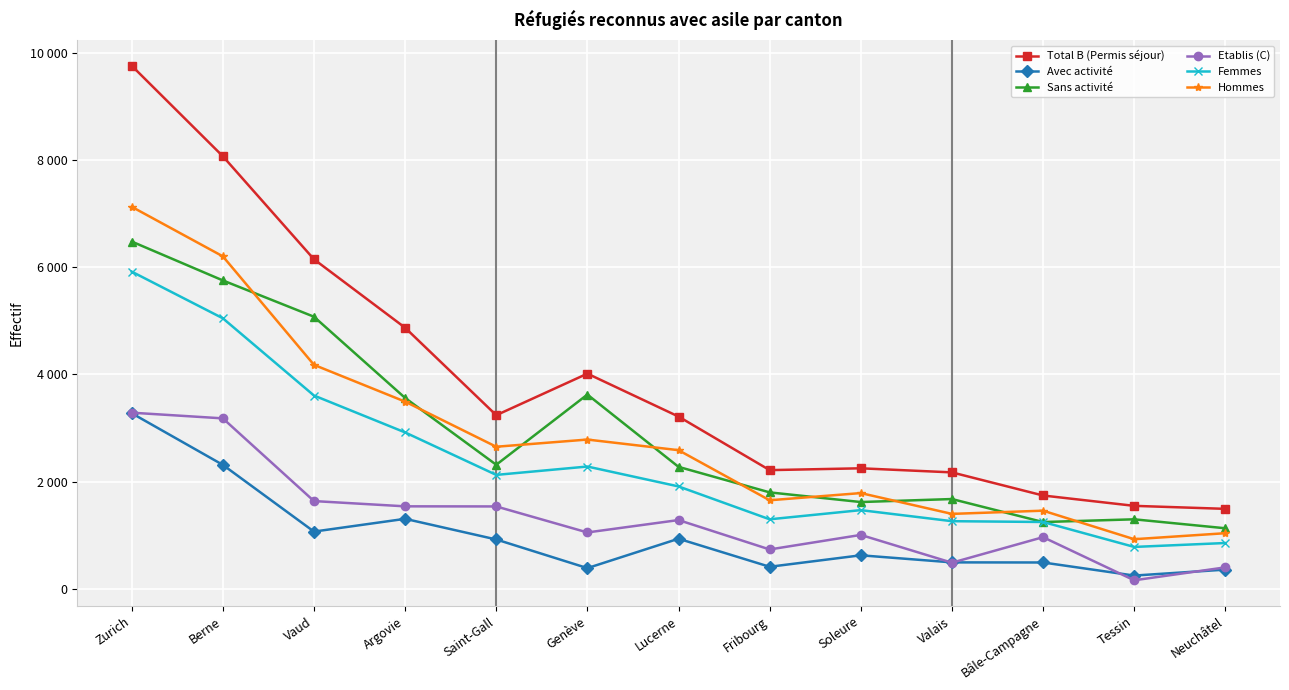

Reading left to right, what are all the values shown in this chart?

Total B (Permis séjour): 9757	8069	6148	4872	3241	4016	3216	2217	2251	2175	1744	1551	1495
Avec activité: 3278	2315	1071	1309	924	390	938	415	629	497	495	251	362
Sans activité: 6479	5754	5077	3563	2317	3626	2278	1802	1622	1678	1249	1300	1133
Etablis (C): 3288	3182	1640	1542	1540	1055	1286	738	1009	491	967	163	404
Femmes: 5918	5048	3608	2920	2128	2284	1913	1300	1471	1265	1250	785	858
Hommes: 7127	6203	4180	3494	2653	2787	2589	1655	1789	1401	1461	929	1041